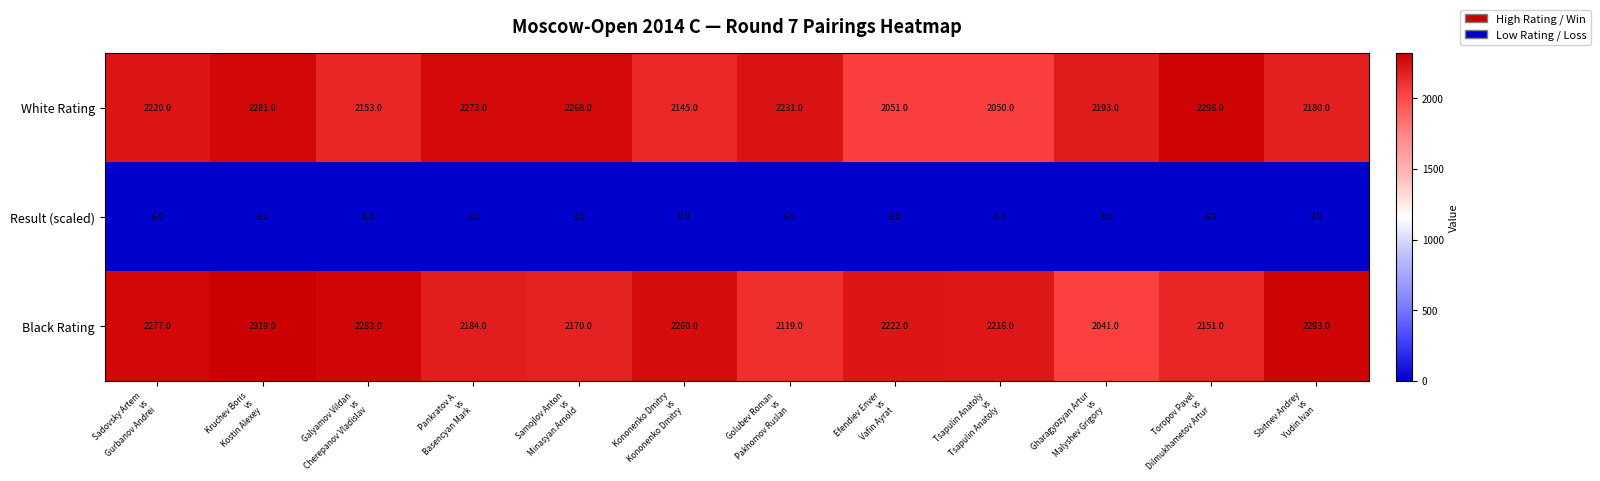

What is the difference between the maximum and minimum values in the White Rating series?

248